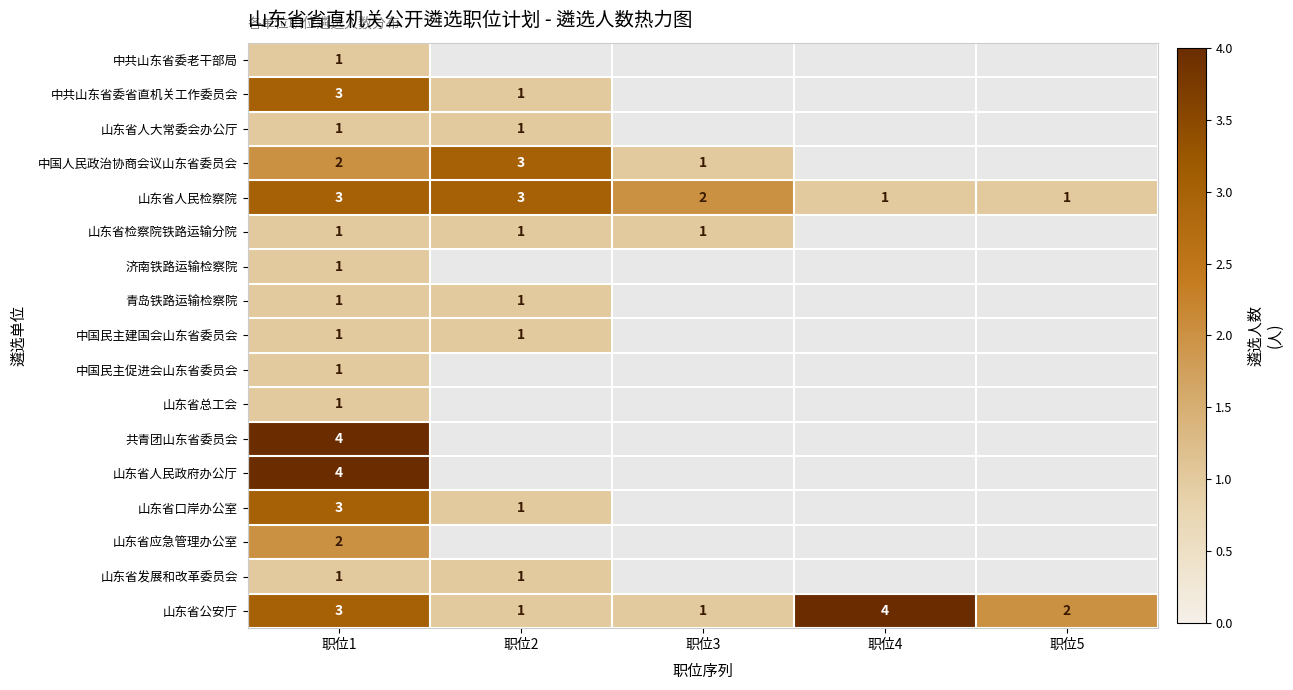

True or false: 山东省人民检察院 has a value of 3 at 职位1.

True